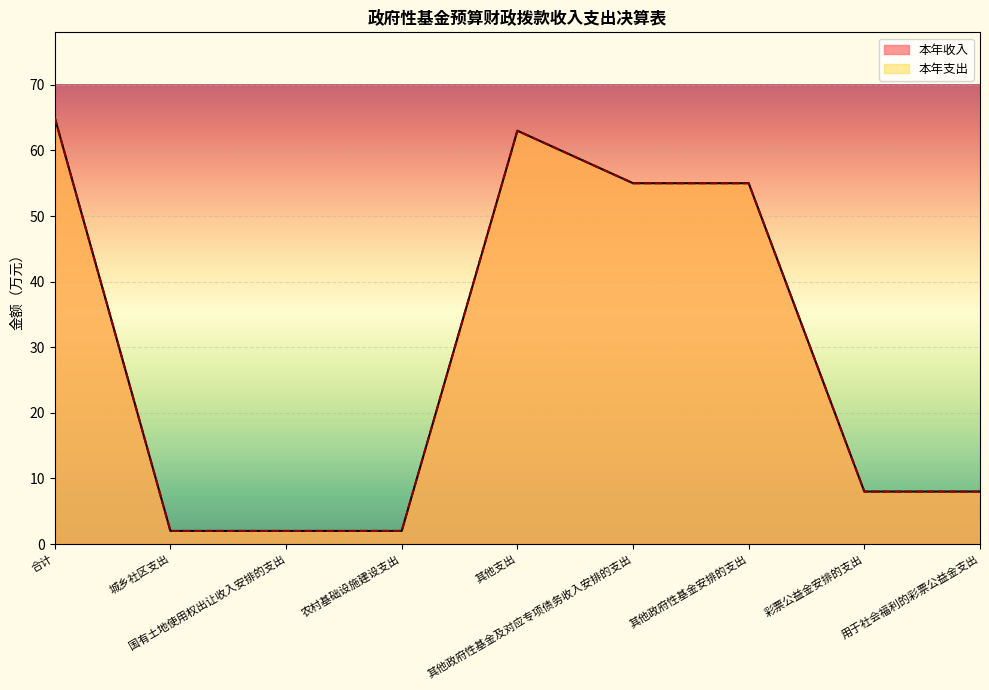

At how many categories does at least one series exceed 48?

4